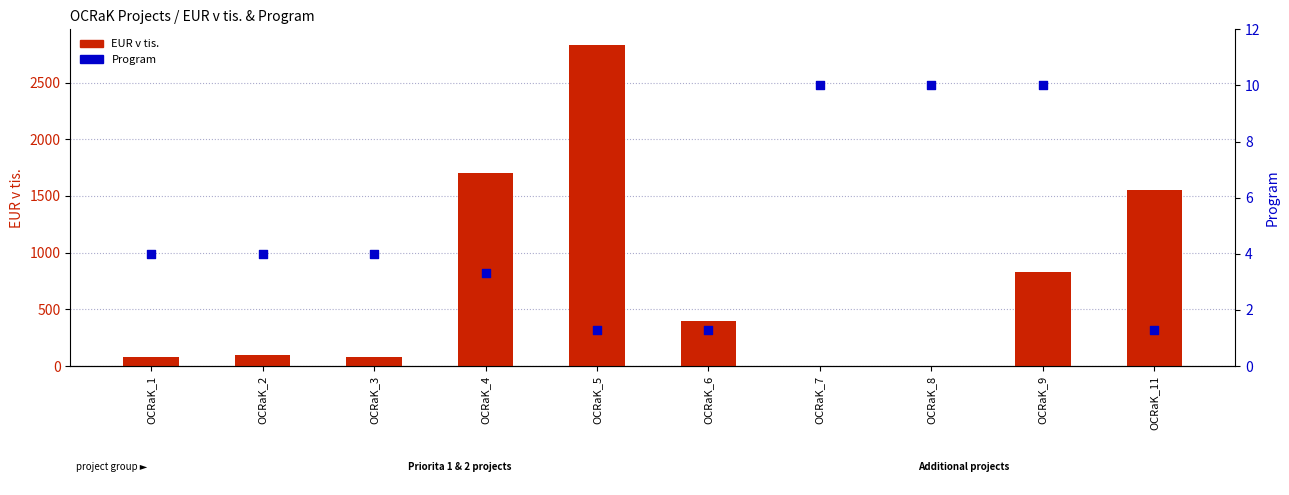

Which series has the largest Y range (max minus min)?

EUR v tis.